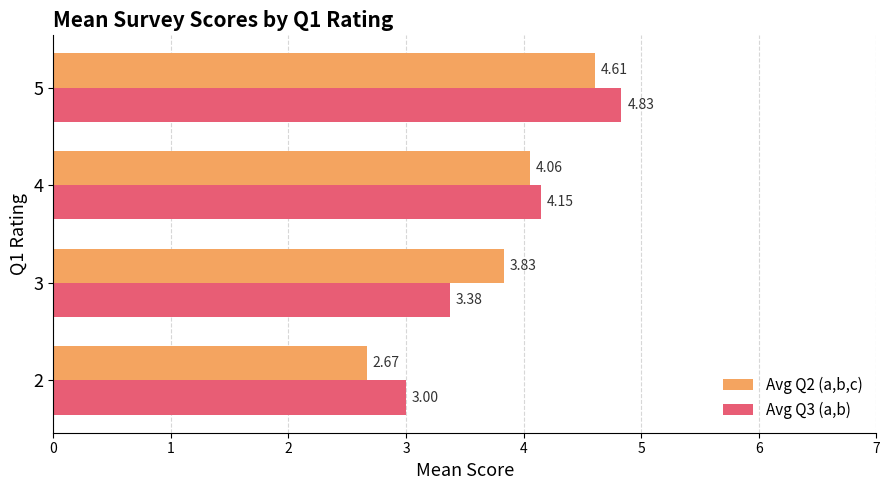

The Avg Q3 (a,b) series shows 8.4 at 3. True or false?

False